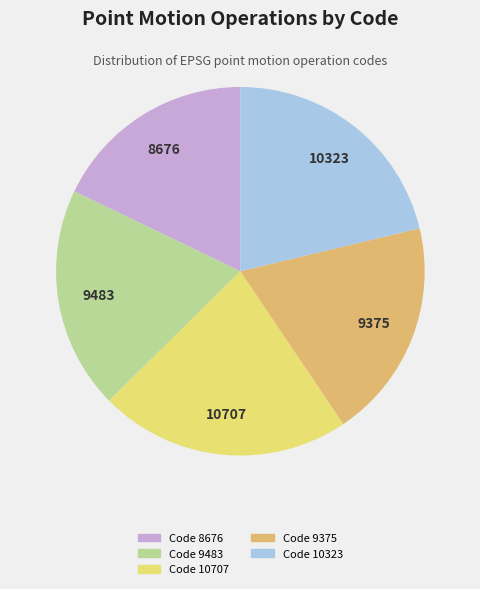

Count the number of slices in the pie.

5